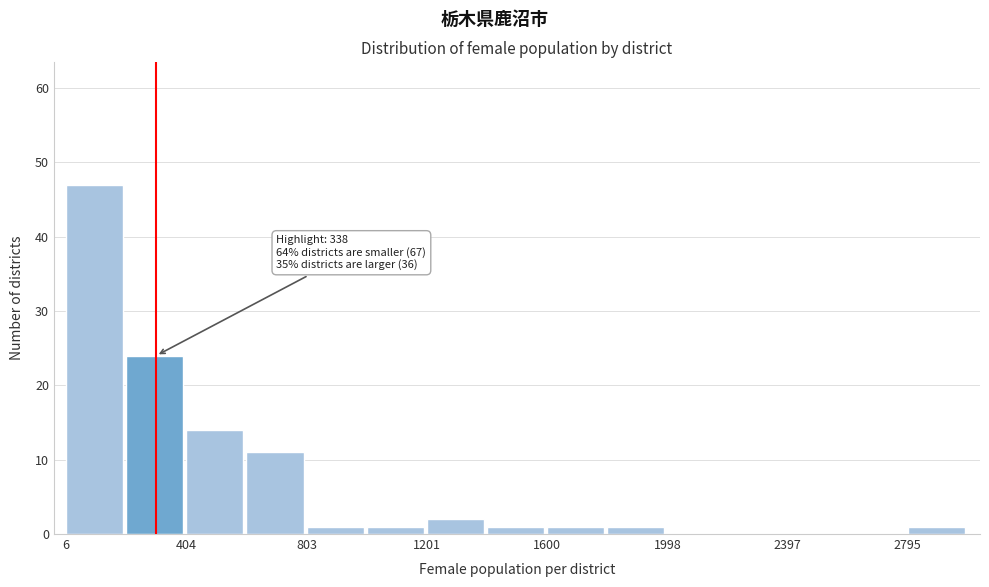

Around what value on the x-axis is the tallest bar? Give the approximate position of its centre, as read against the axis.

100